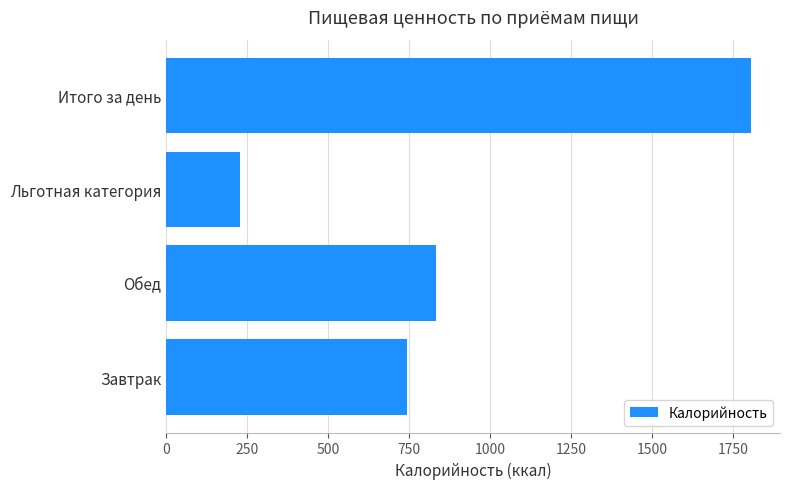

Which has a higher value, Итого за день or Льготная категория?

Итого за день